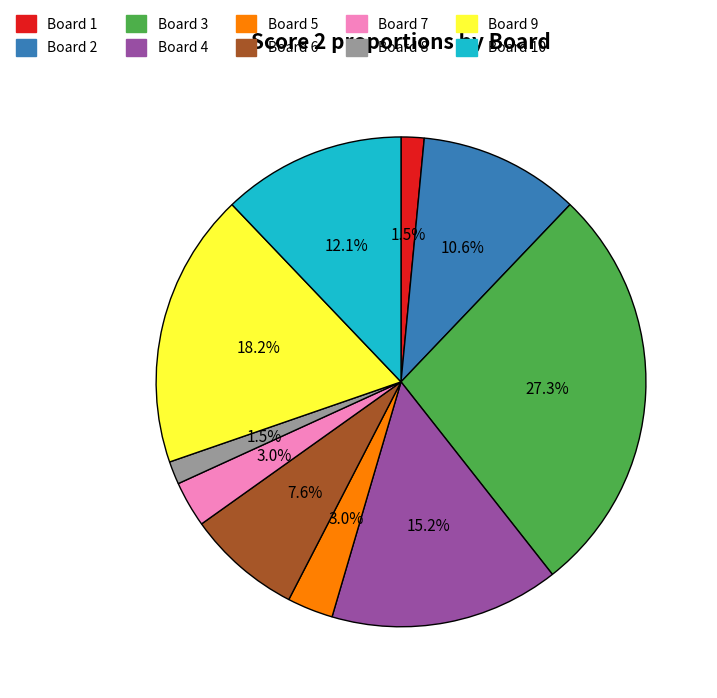

Is there any slice that represents more than half of the pie?

No